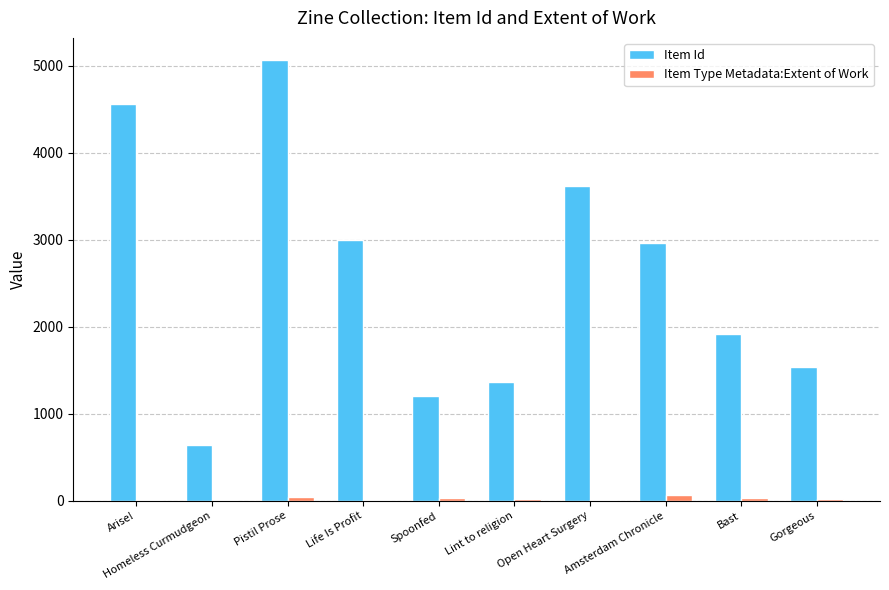

At which label is Item Id closest to 2850?

Amsterdam Chronicle